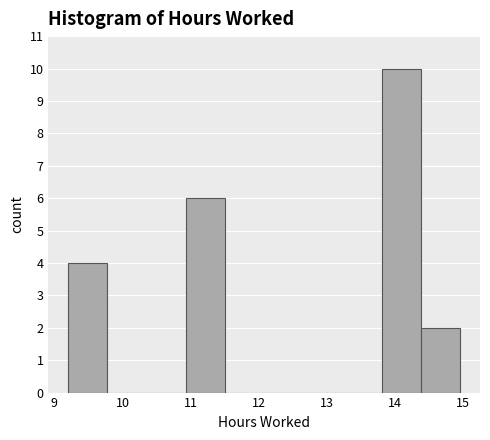

Reading left to right, transcribe this chart: for each bar, give the range it covers on the x-axis and its height. Neither the bar edges nor the heights are printed on the chart, so give them approximately, as read against the axes.

9.2 to 9.8: 4
9.8 to 10.4: 0
10.4 to 10.9: 0
10.9 to 11.5: 6
11.5 to 12.1: 0
12.1 to 12.7: 0
12.7 to 13.2: 0
13.2 to 13.8: 0
13.8 to 14.4: 10
14.4 to 15.0: 2